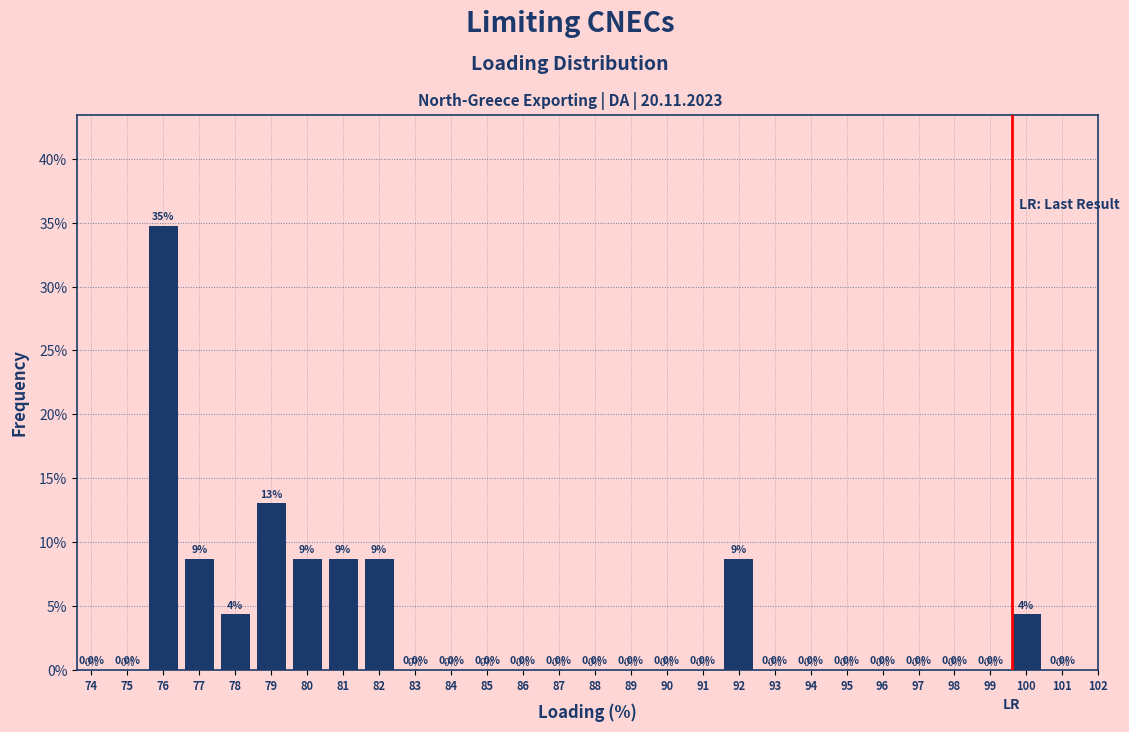

Where is the data nearest to the value 17?

79